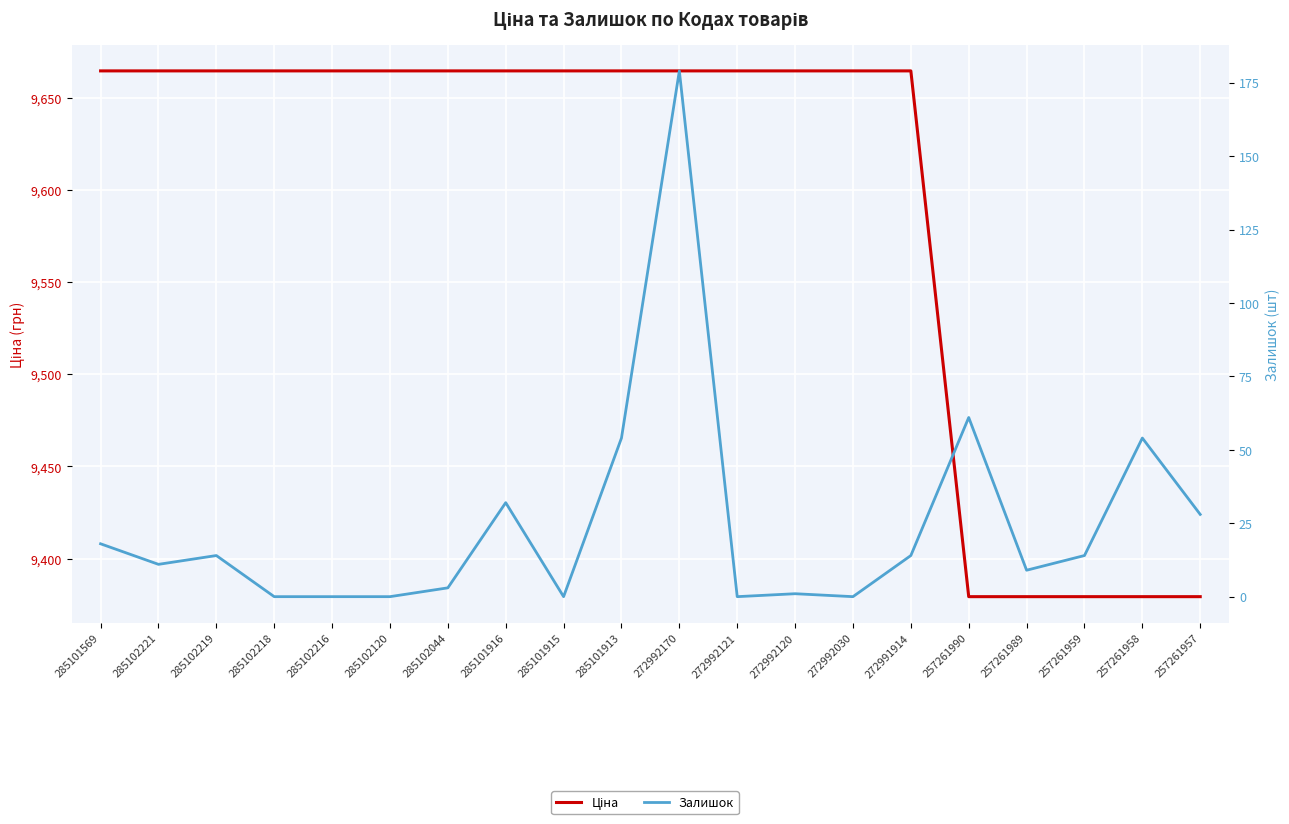

True or false: Залишок has a value of 22.7 at 285102219.

False